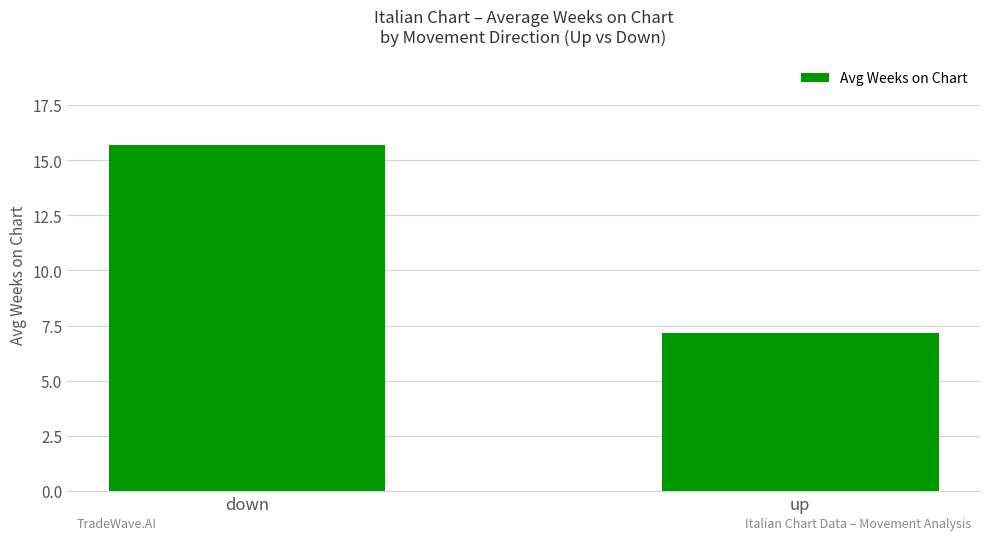

Reading left to right, list all the values displayed in this chart.

15.7	7.2